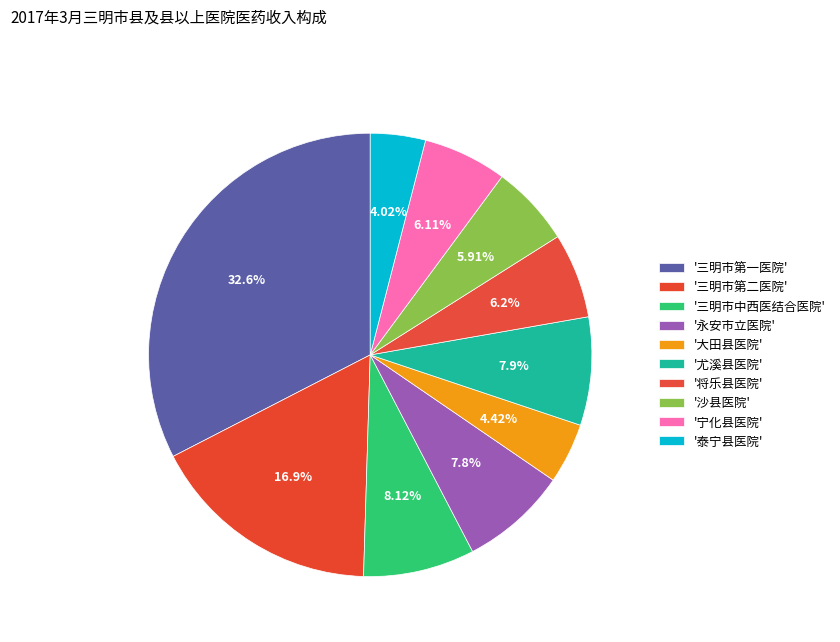

Count the number of slices in the pie.

10